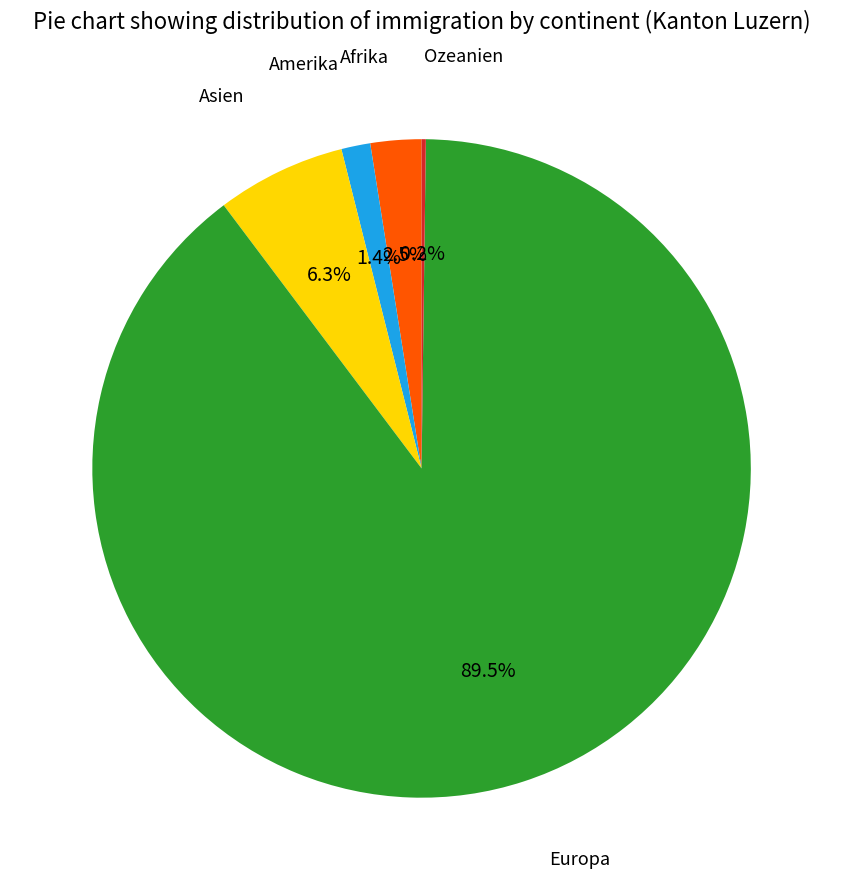

Is there any slice that represents more than half of the pie?

Yes